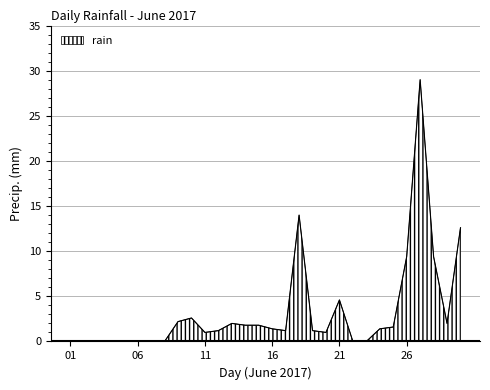

Reading left to right, extract all data points from this chart.

0.0	0.0	0.0	0.0	0.0	0.0	0.0	0.0	2.2	2.6	1.0	1.2	2.0	1.8	1.8	1.4	1.2	14.0	1.2	1.0	4.6	0.0	0.0	1.4	1.6	9.4	29.0	9.4	2.0	12.6